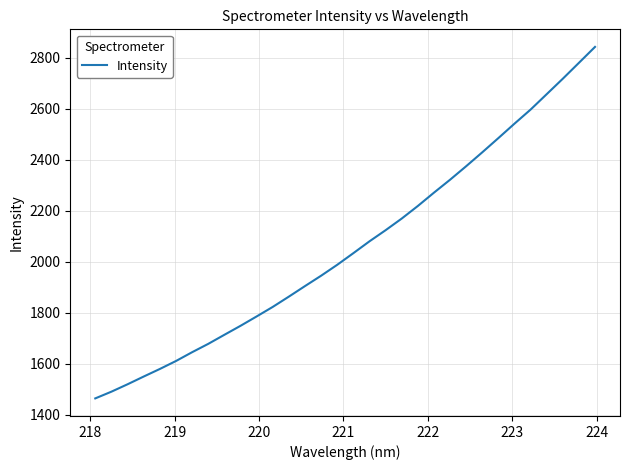

What is the difference between the second highest and minimum values?

1315.9